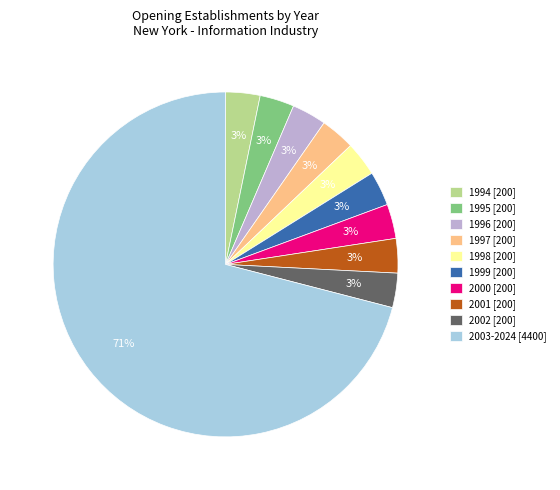

How many slices are in this pie chart?

10